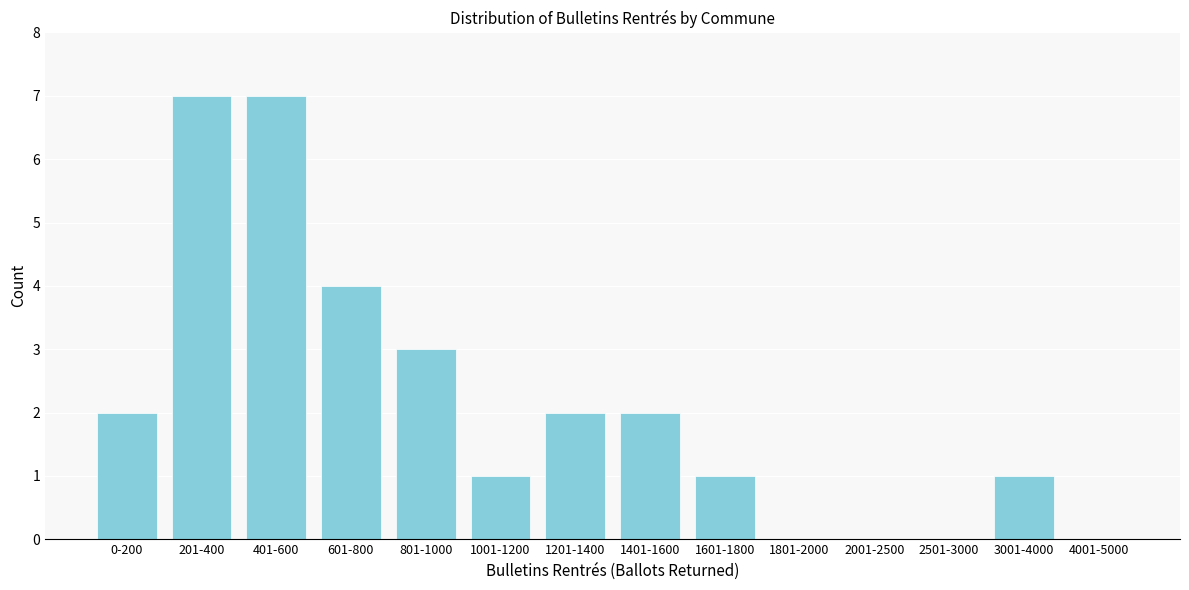

Reading left to right, list all the values displayed in this chart.

0-200=2	201-400=7	401-600=7	601-800=4	801-1000=3	1001-1200=1	1201-1400=2	1401-1600=2	1601-1800=1	1801-2000=0	2001-2500=0	2501-3000=0	3001-4000=1	4001-5000=0